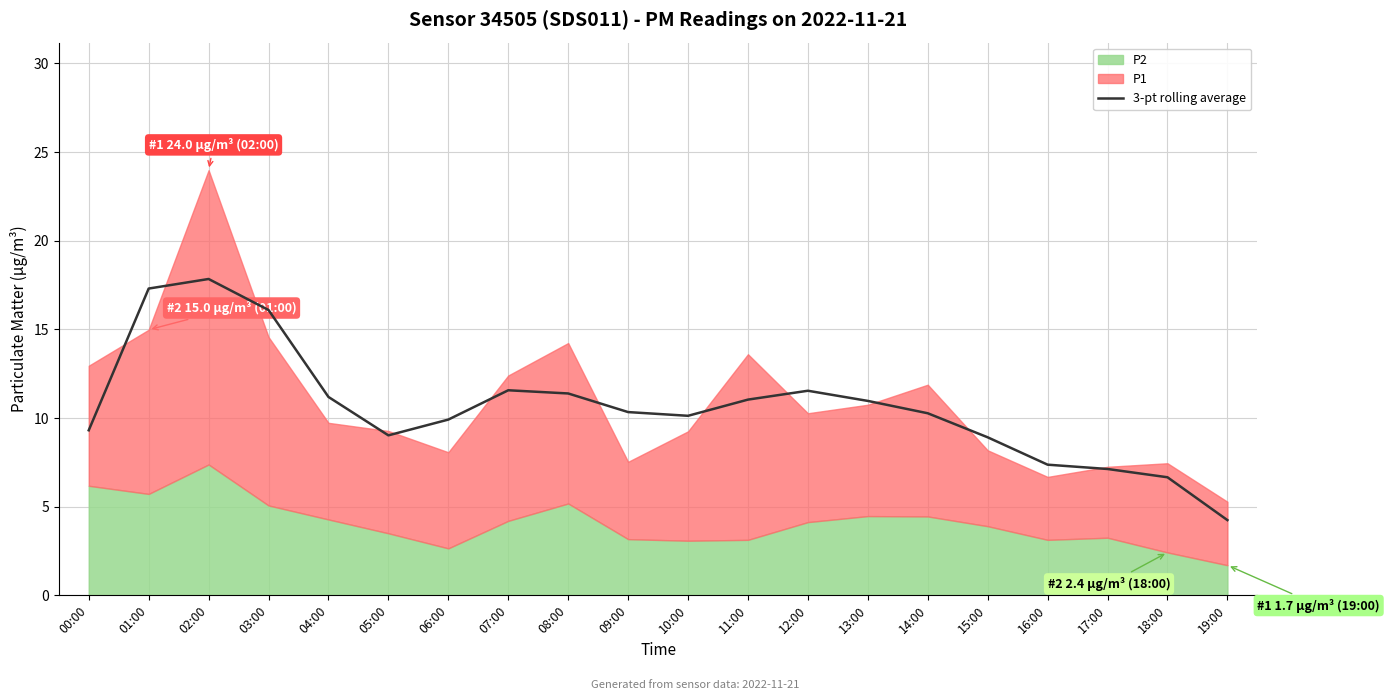

What is the minimum value for 3-pt rolling average?

4.2